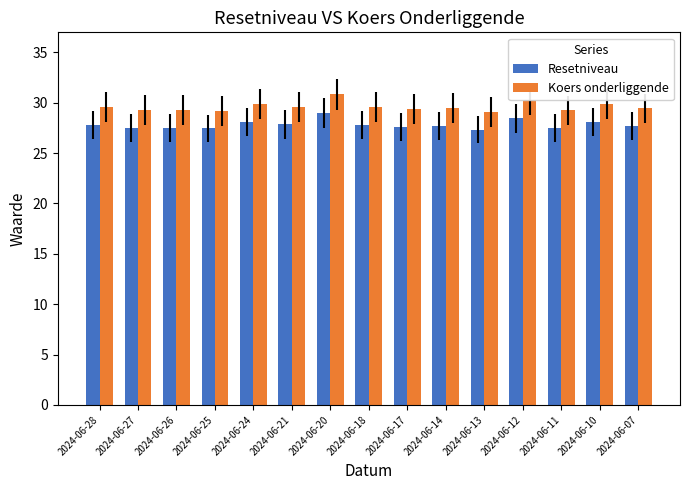

Count the number of data series in this chart.

2